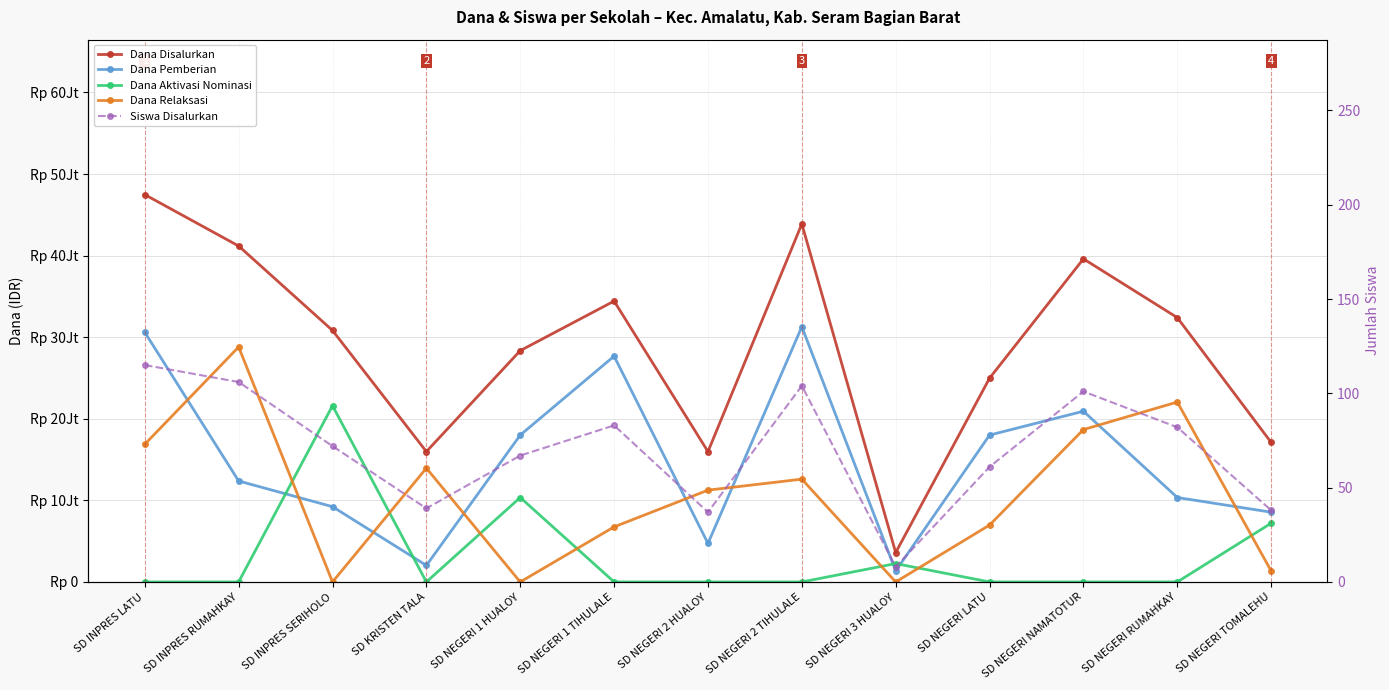

Reading left to right, what are all the values shown in this chart?

Dana Disalurkan: 47475000	41175000	30825000	15975000	28350000	34425000	15975000	43875000	3600000	24975000	39600000	32400000	17100000
Dana Pemberian: 30600000	12375000	9225000	2025000	18000000	27675000	4725000	31275000	1350000	18000000	20925000	10350000	8550000
Dana Aktivasi Nominasi: 0	0	21600000	0	10350000	0	0	0	2250000	0	0	0	7200000
Dana Relaksasi: 16875000	28800000	0	13950000	0	6750000	11250000	12600000	0	6975000	18675000	22050000	1350000
Siswa Disalurkan: 115	106	72	39	67	83	37	104	8	61	101	82	38